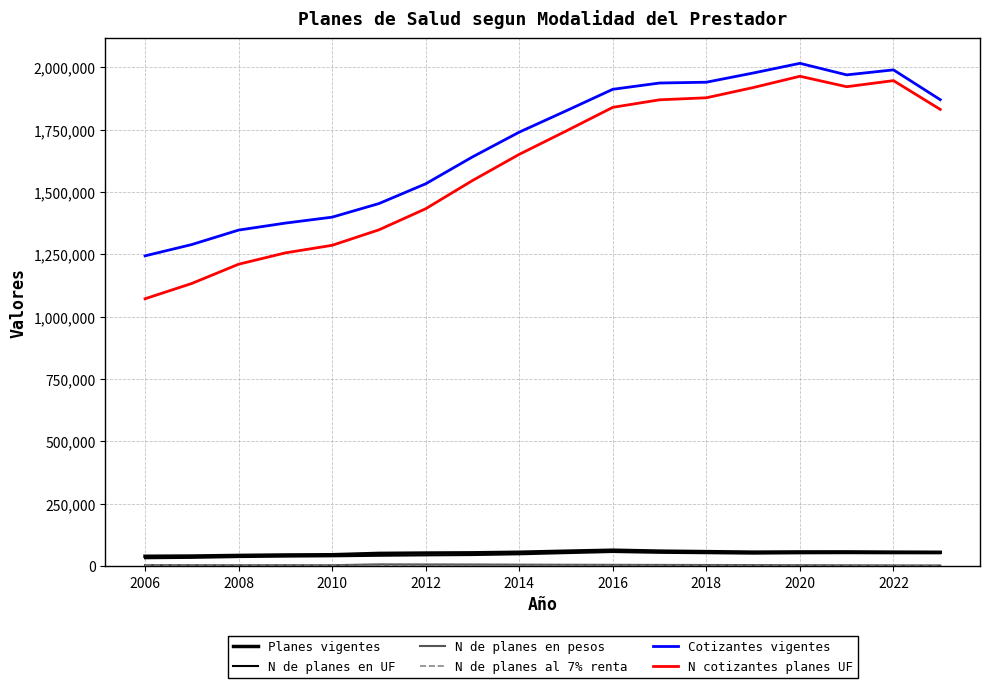

How many lines are shown in the chart?

6